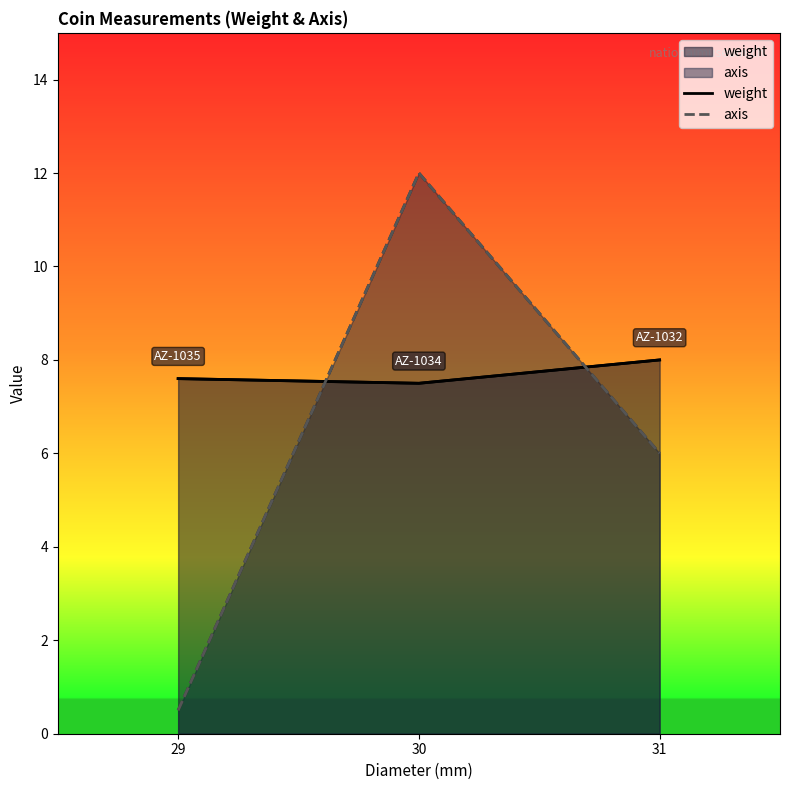

What are all the series names shown in the legend?

weight, axis